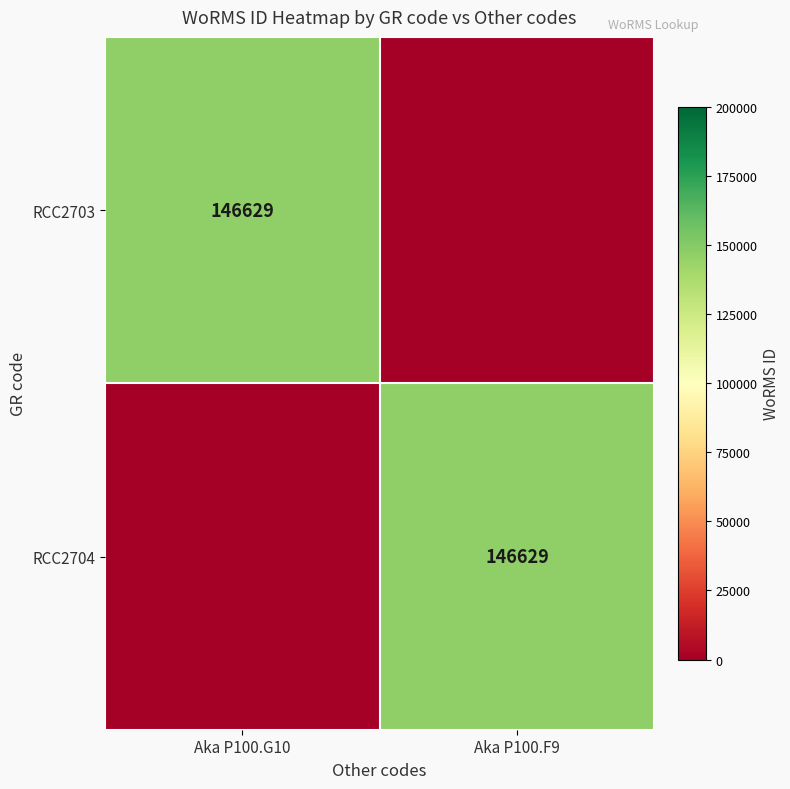

The RCC2704 series shows 146629 at Aka P100.F9. True or false?

True